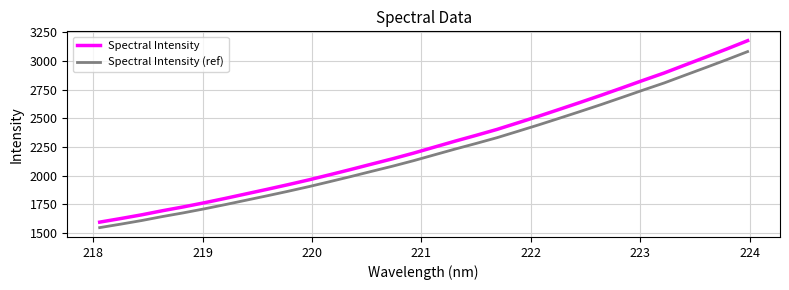

What is the difference between the maximum and minimum values in the Spectral Intensity series?

1581.2